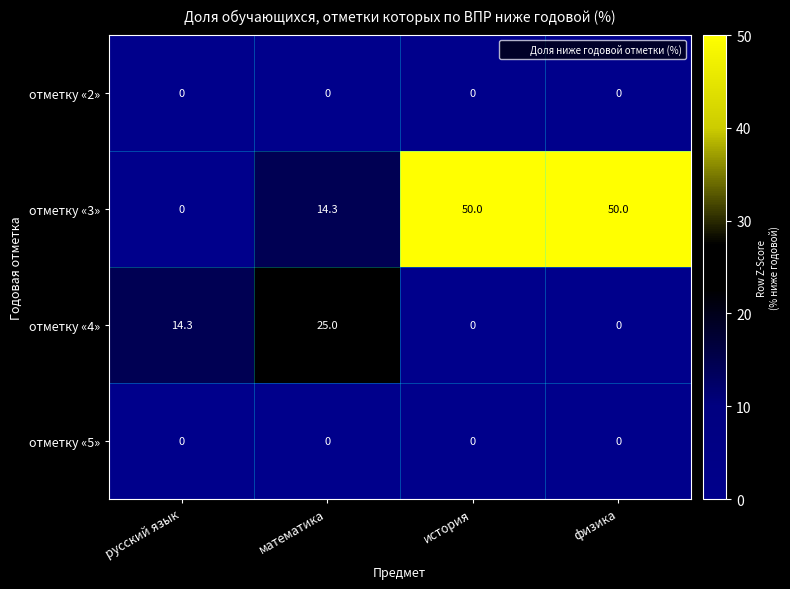

What is the sum of the отметку «4» values at математика and физика?

25.0